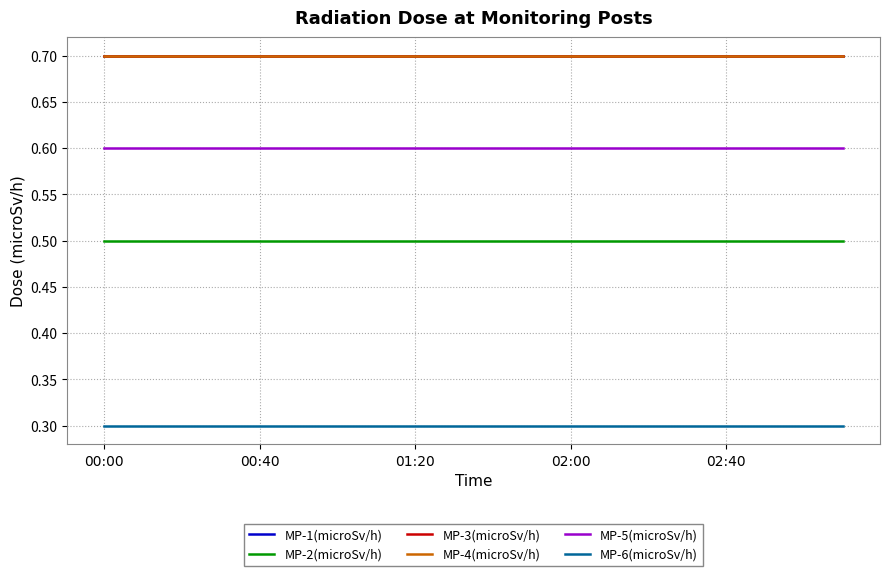

What is the label of the 8th point from the left?

7